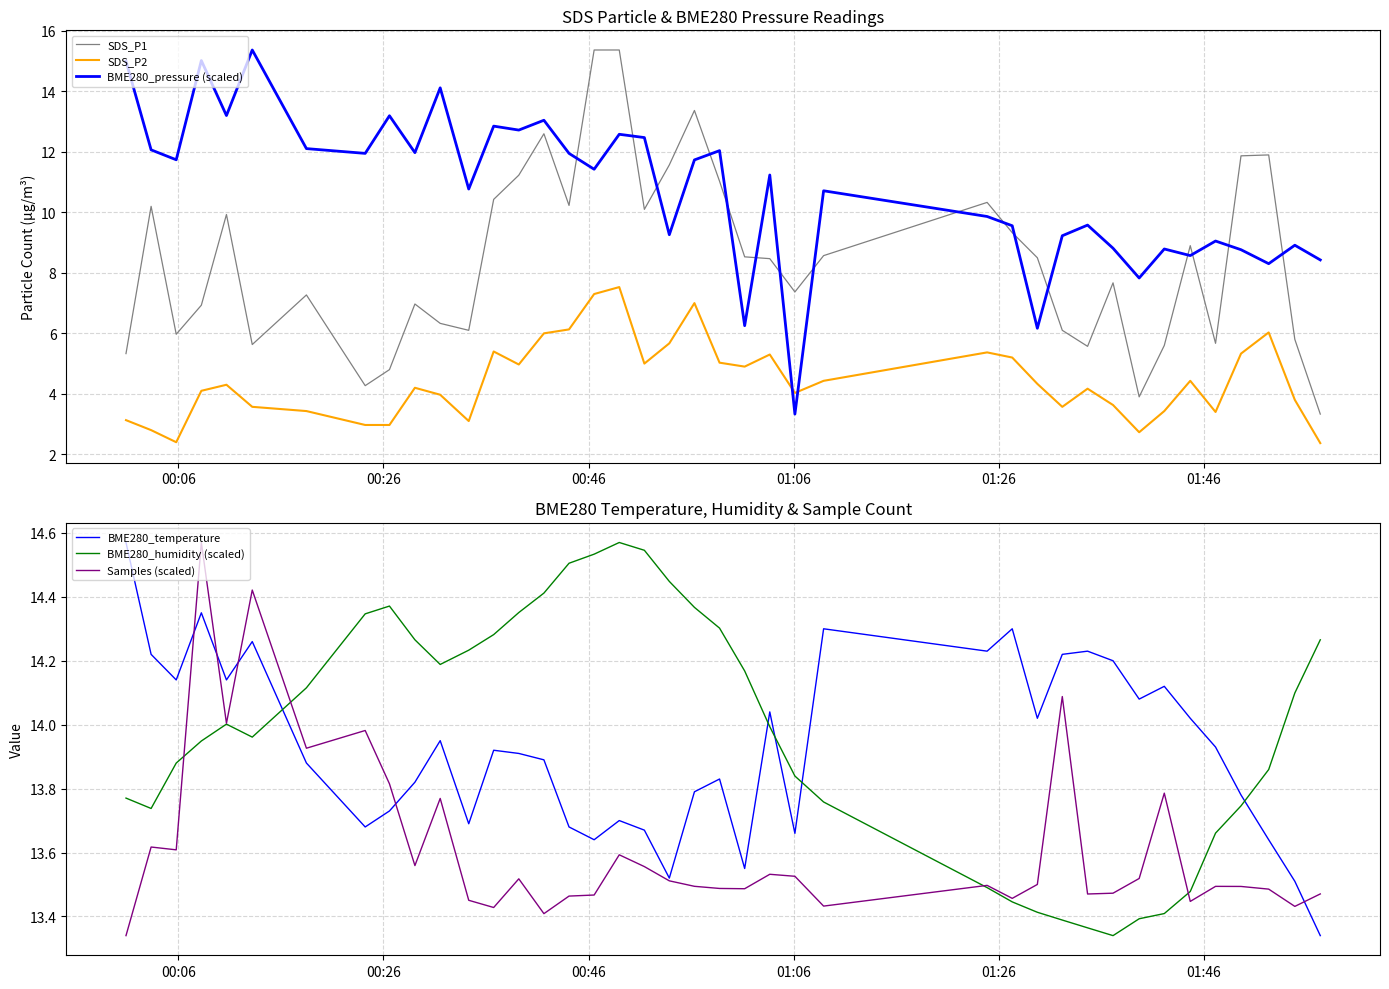

True or false: SDS_P2 and SDS_P1 cross at least once.

False